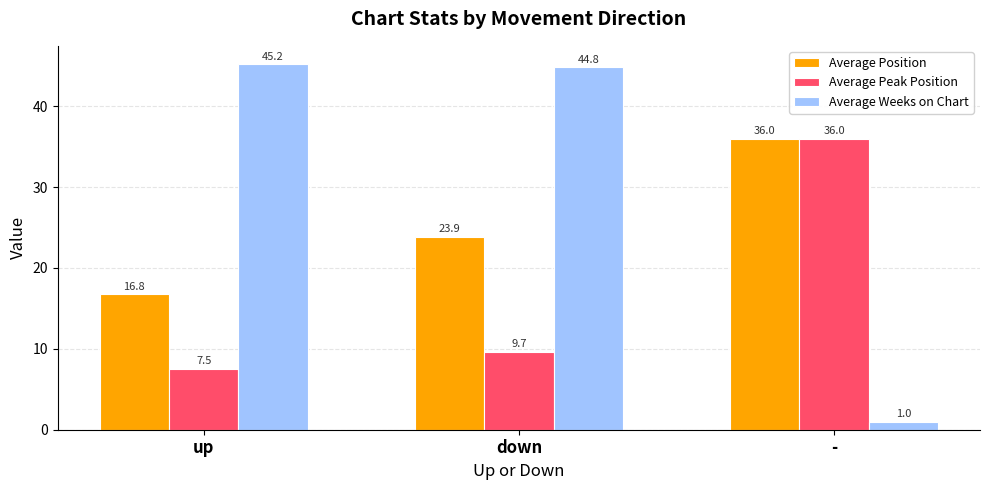

What is the label of the 3rd bar from the left?

-